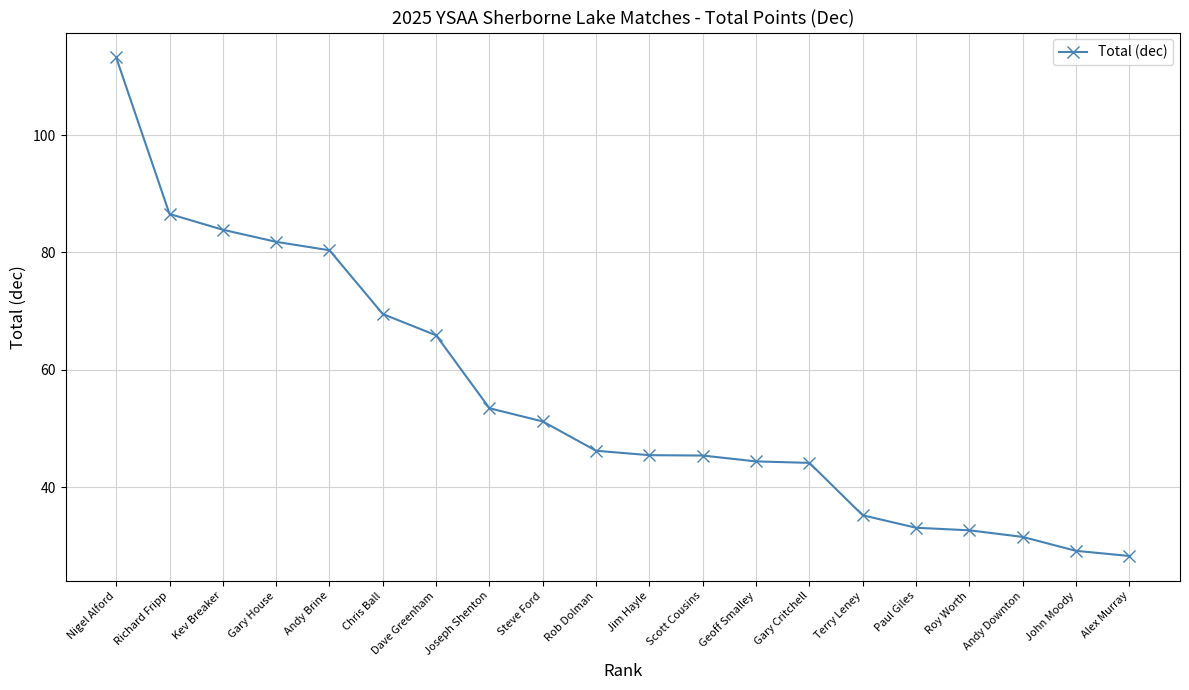

What is the label of the 7th point from the right?

Gary Critchell